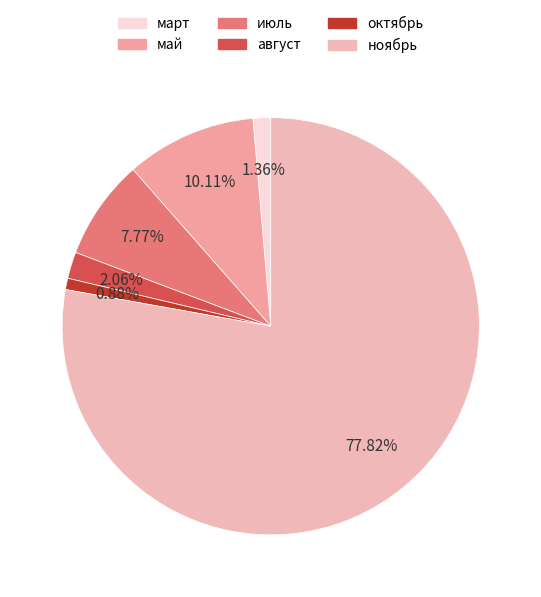

To the nearest percent, what is the average slice percentage?

17%